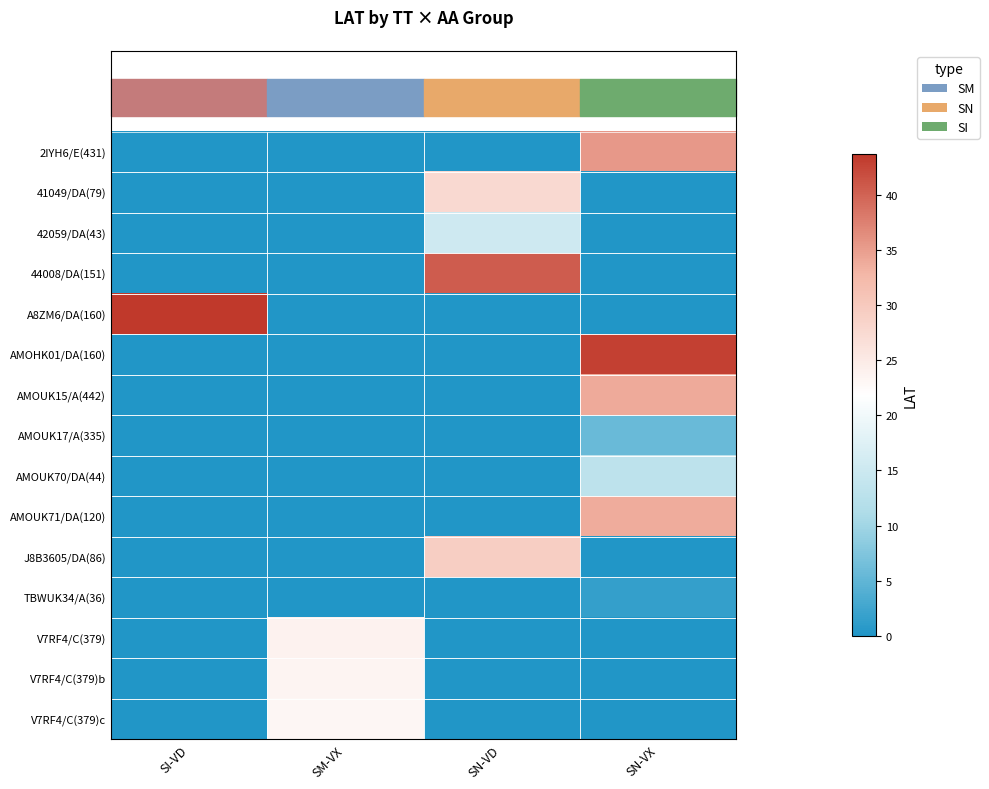

Which series has the largest total across all categories?

A8ZM6/DA(160)